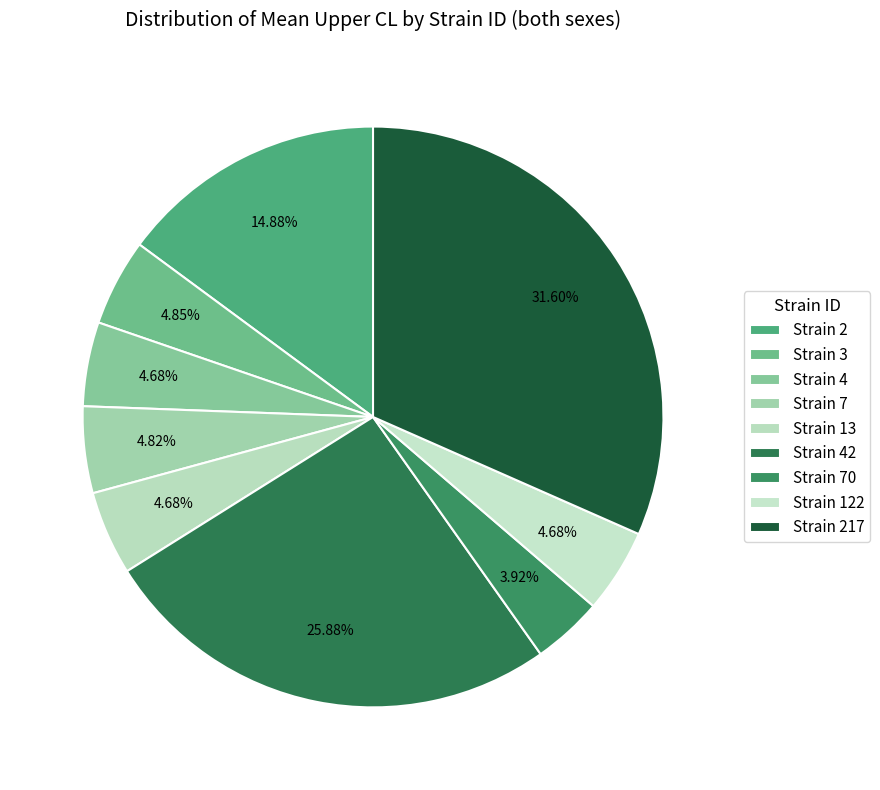

Count the number of slices in the pie.

9